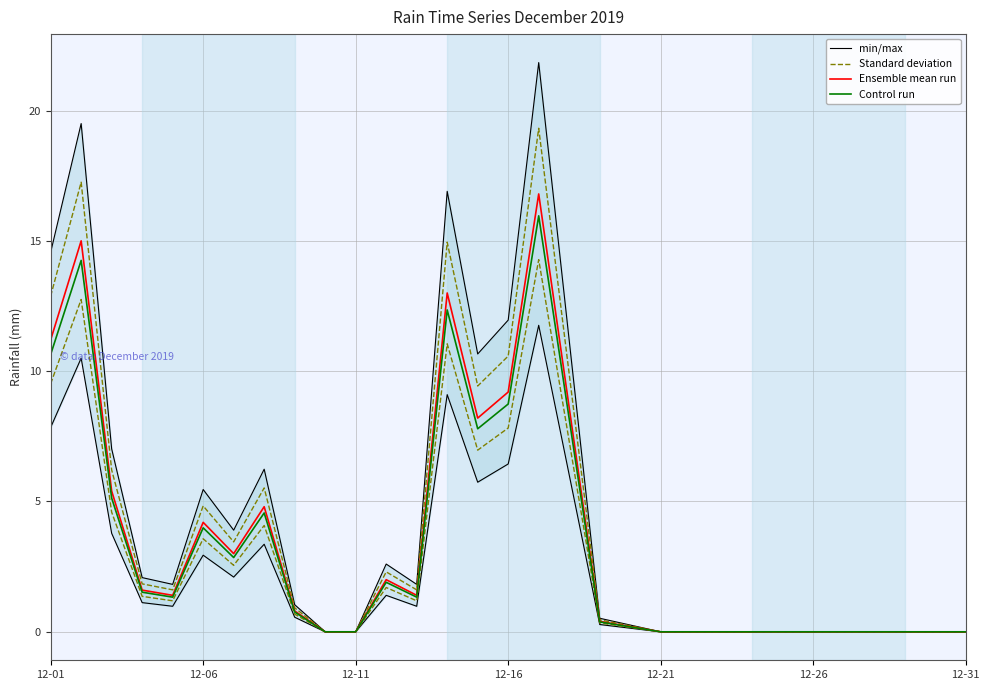

How many lines are shown in the chart?

4